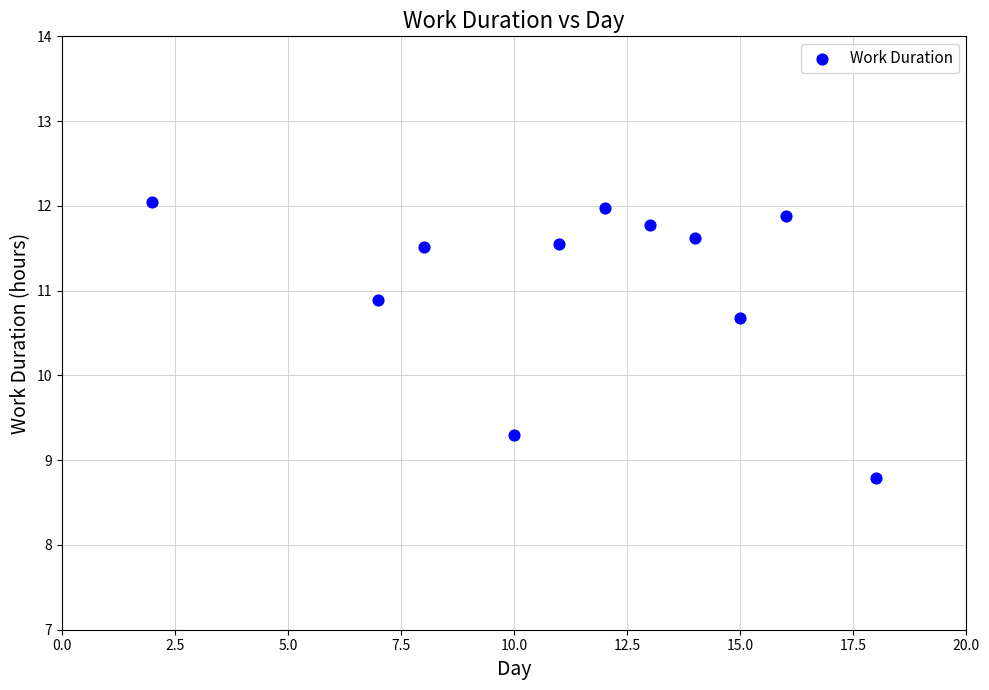

What is the range of X values (max minus min)?

16.0